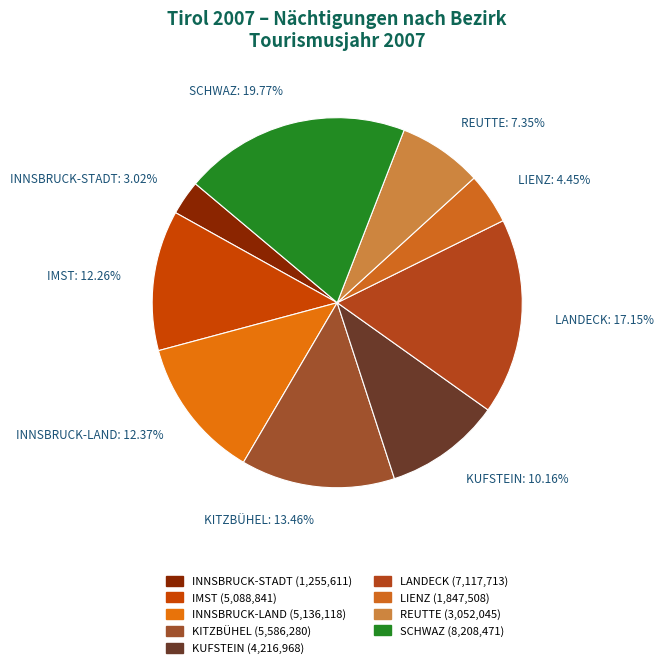

Is there any slice that represents more than half of the pie?

No